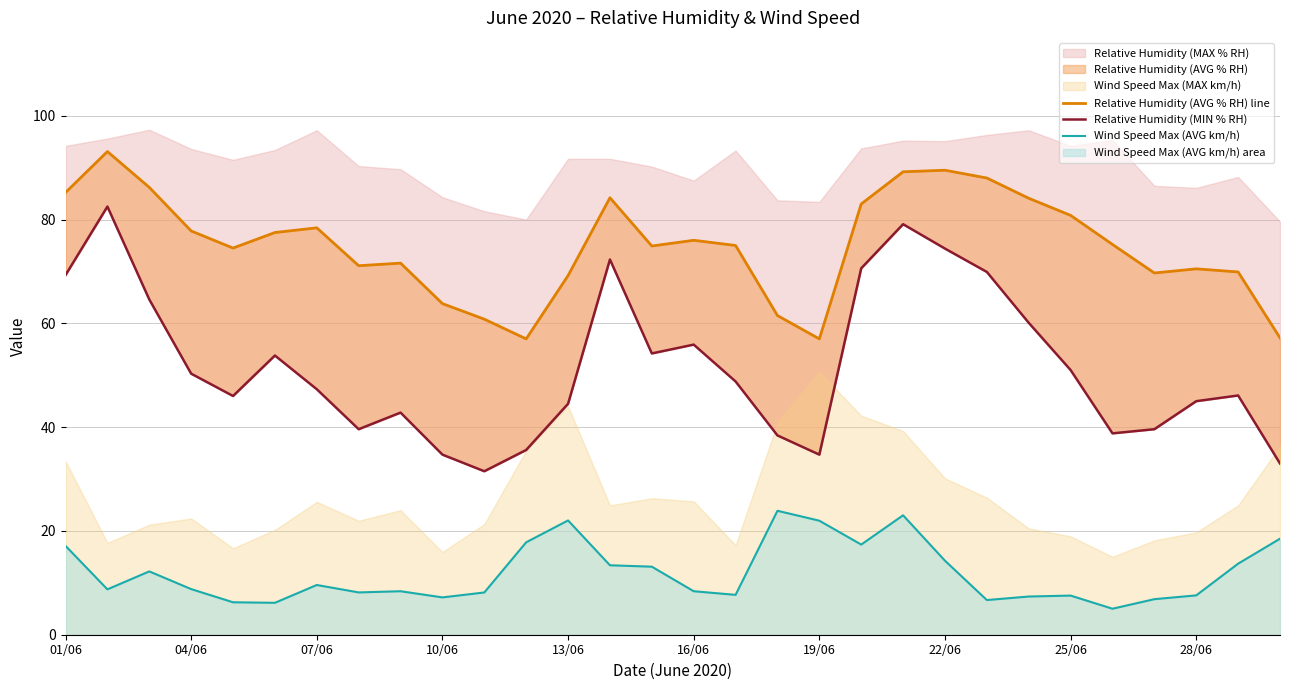

What is the lowest value of the Relative Humidity (MIN % RH) series?

31.5